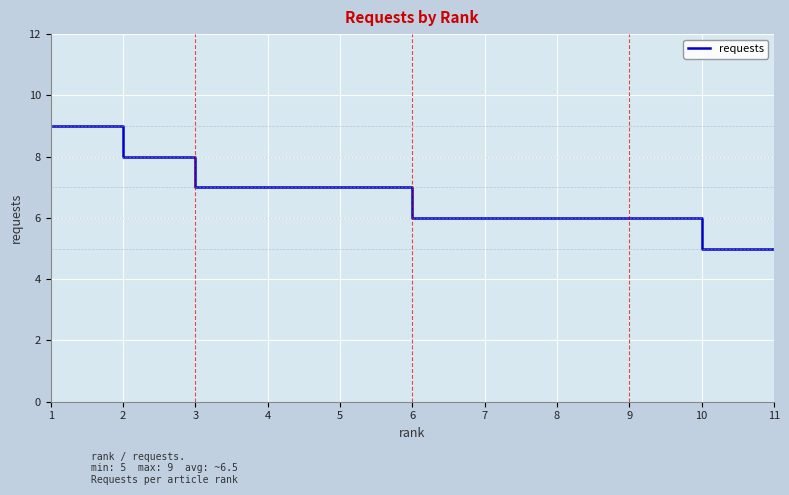

What is the smallest value displayed?

5